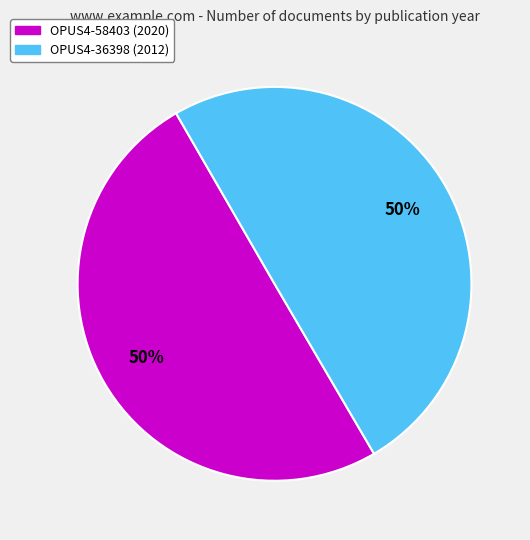

What is the ratio of the value at OPUS4-58403 (2020) to the value at OPUS4-36398 (2012)?

1.0